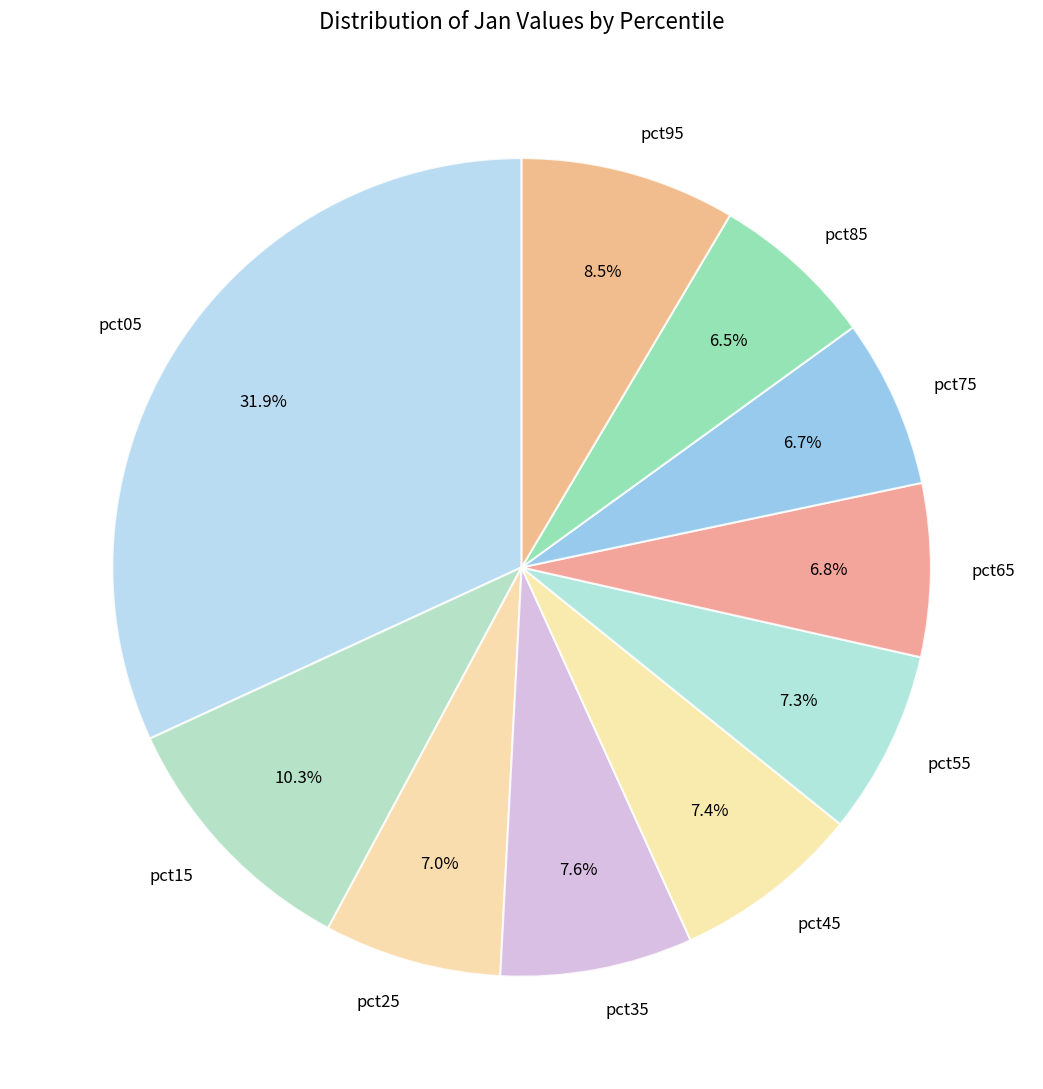

Combined, what portion of the pie is pct25 and pct45?

14.4%